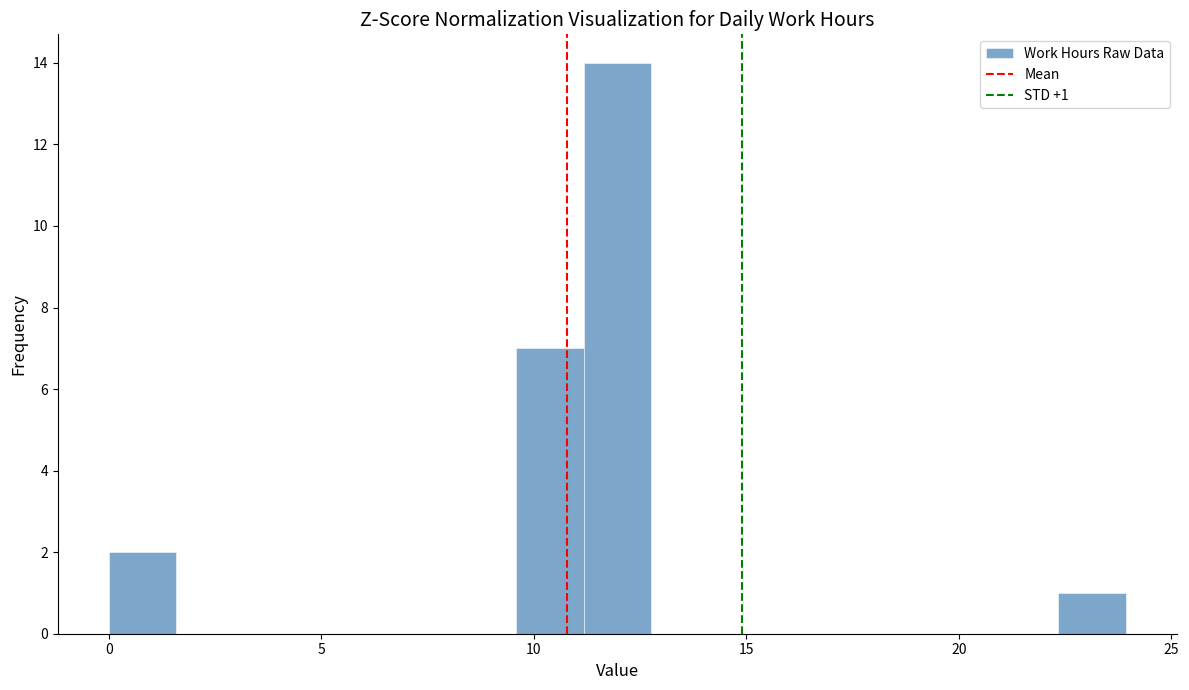

Read against the x-axis, roughly where is the centre of the tallest bar?

12.0